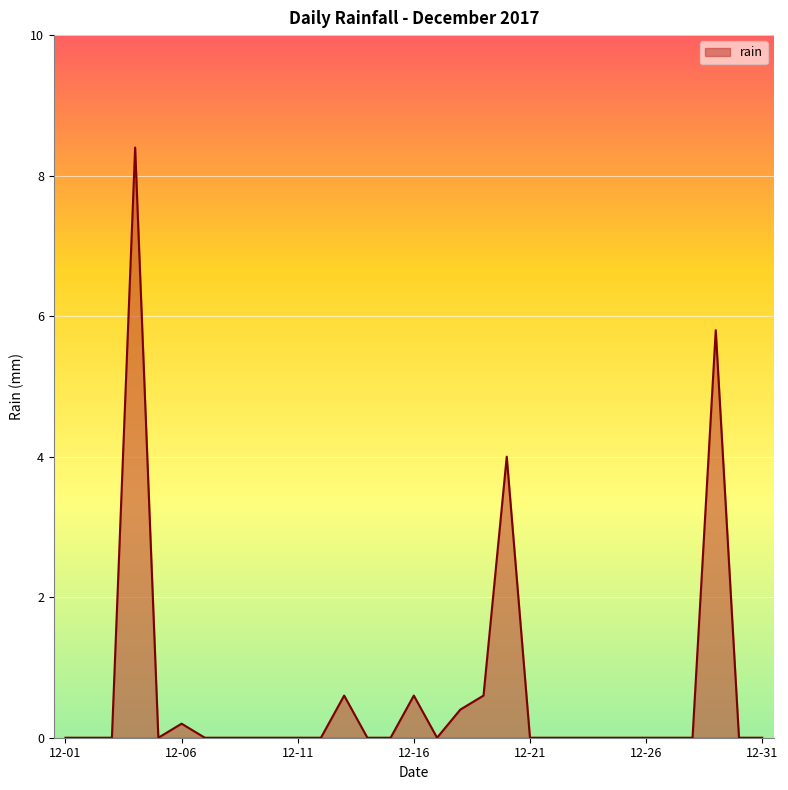

What is the maximum value shown in the chart?

8.4